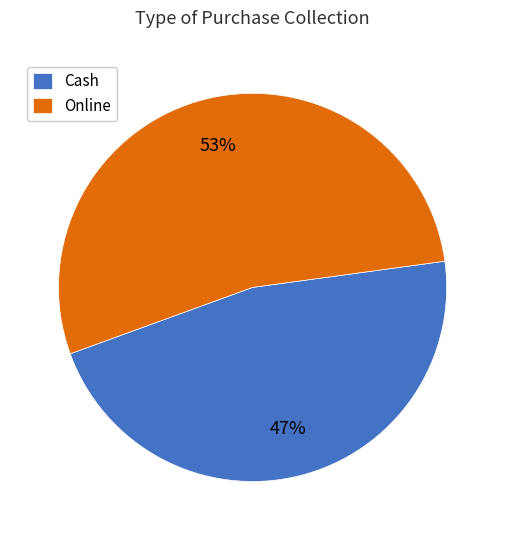

Is the sum of Online and Cash greater than half?

Yes